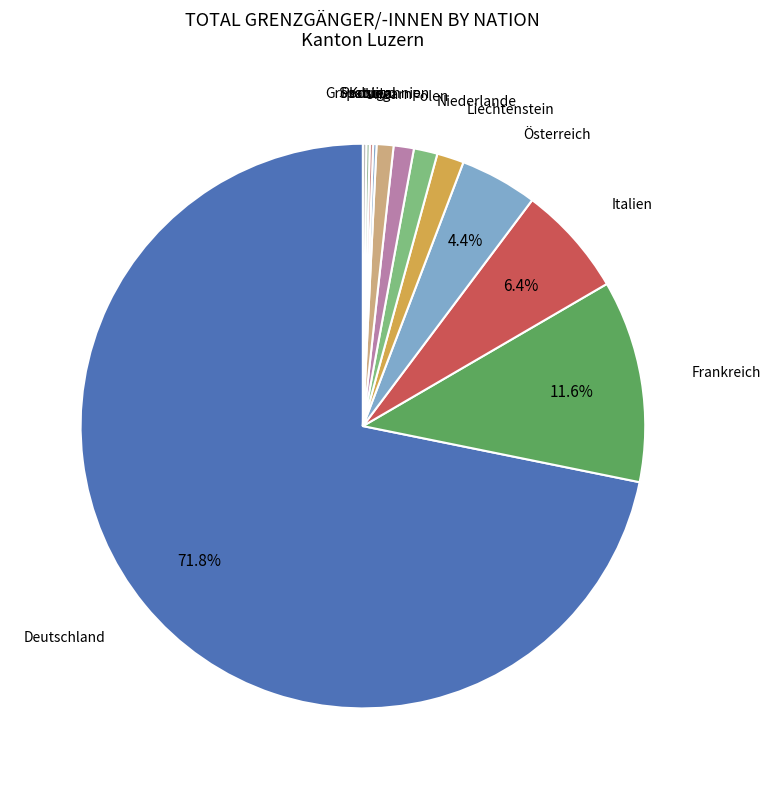

How many segments does this pie chart have?

12